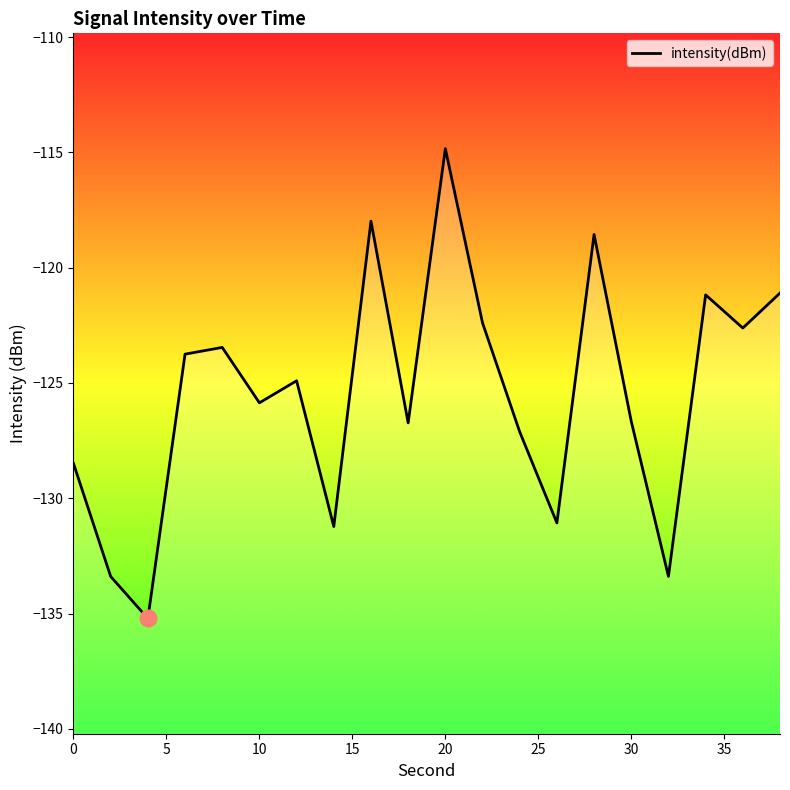

What is the difference between the maximum and minimum values?

20.4